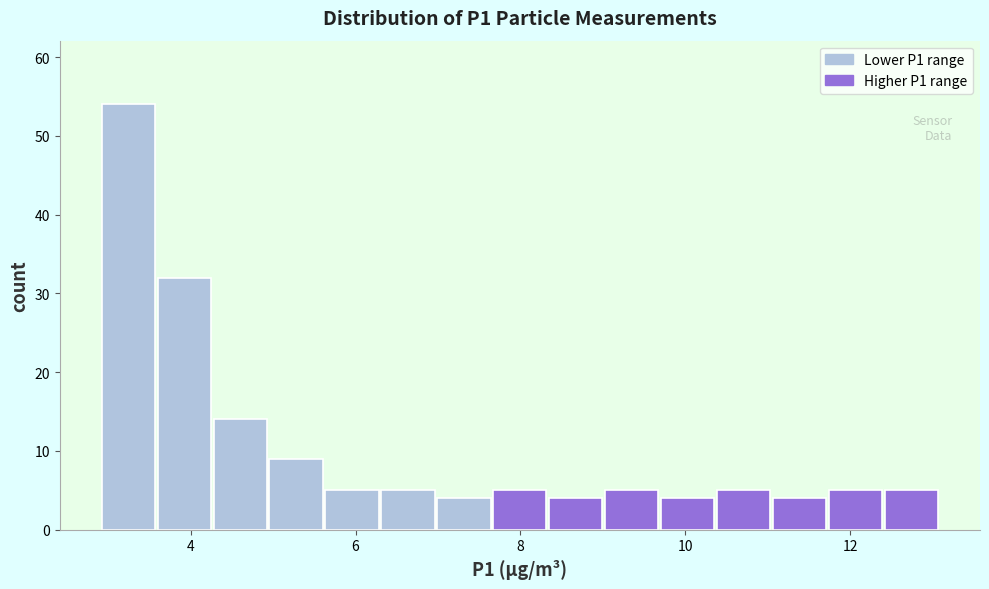

Around what value on the x-axis is the tallest bar? Give the approximate position of its centre, as read against the axis.

3.2